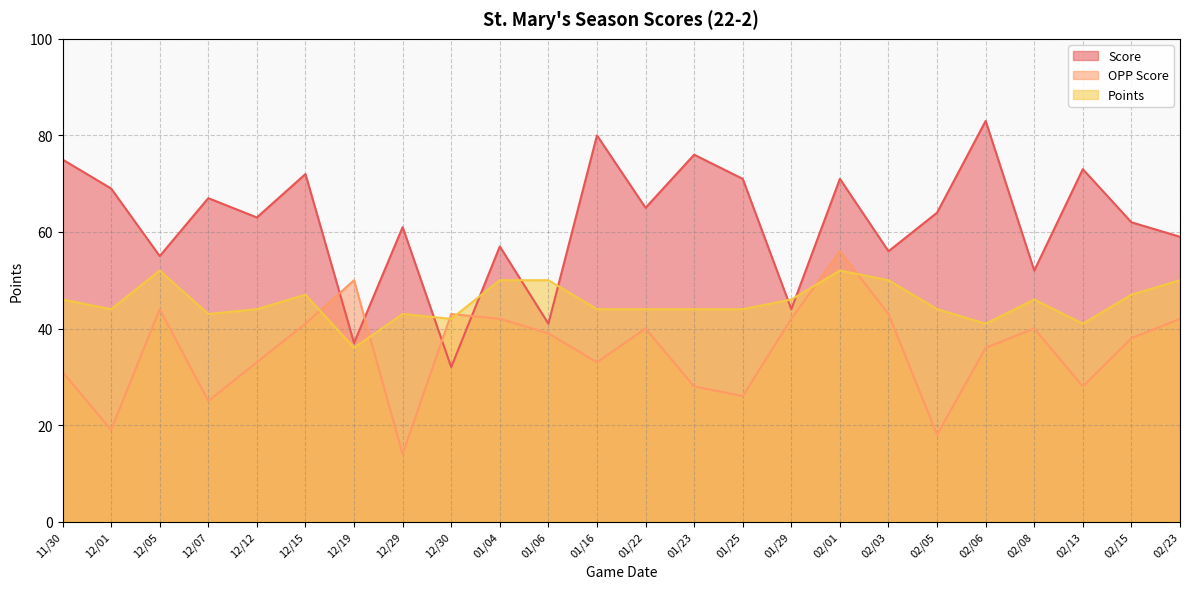

Reading left to right, what are all the values shown in this chart?

Score: 11/30=75	12/01=69	12/05=55	12/07=67	12/12=63	12/15=72	12/19=37	12/29=61	12/30=32	01/04=57	01/06=41	01/16=80	01/22=65	01/23=76	01/25=71	01/29=44	02/01=71	02/03=56	02/05=64	02/06=83	02/08=52	02/13=73	02/15=62	02/23=59
OPP Score: 11/30=31	12/01=19	12/05=44	12/07=25	12/12=33	12/15=41	12/19=50	12/29=14	12/30=43	01/04=42	01/06=39	01/16=33	01/22=40	01/23=28	01/25=26	01/29=42	02/01=56	02/03=43	02/05=18	02/06=36	02/08=40	02/13=28	02/15=38	02/23=42
Points: 11/30=46	12/01=44	12/05=52	12/07=43	12/12=44	12/15=47	12/19=36	12/29=43	12/30=42	01/04=50	01/06=50	01/16=44	01/22=44	01/23=44	01/25=44	01/29=46	02/01=52	02/03=50	02/05=44	02/06=41	02/08=46	02/13=41	02/15=47	02/23=50